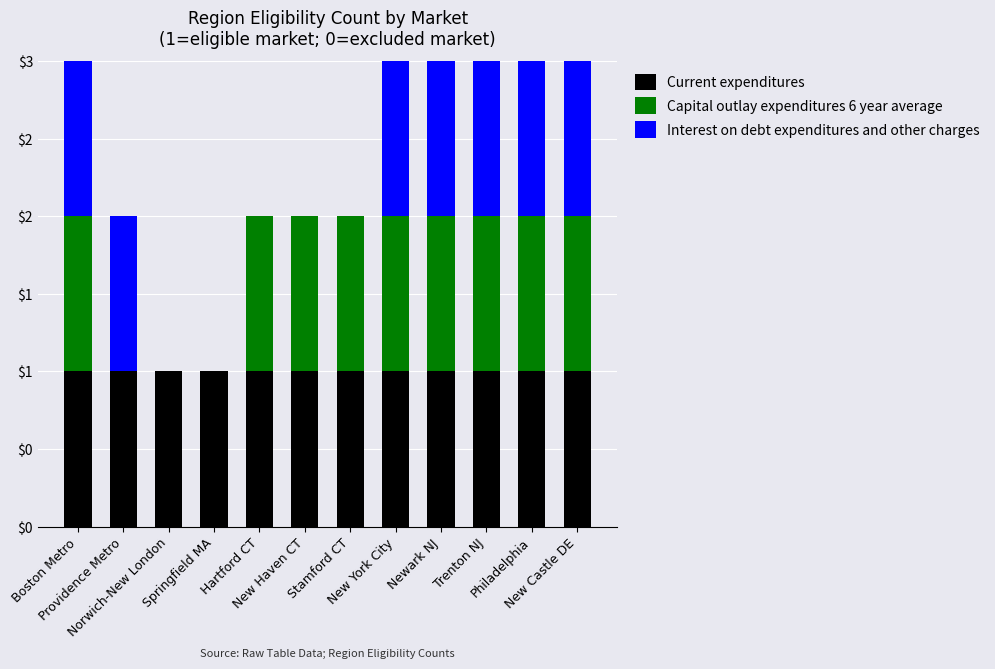

What are all the series names shown in the legend?

Current expenditures, Capital outlay expenditures 6 year average, Interest on debt expenditures and other charges